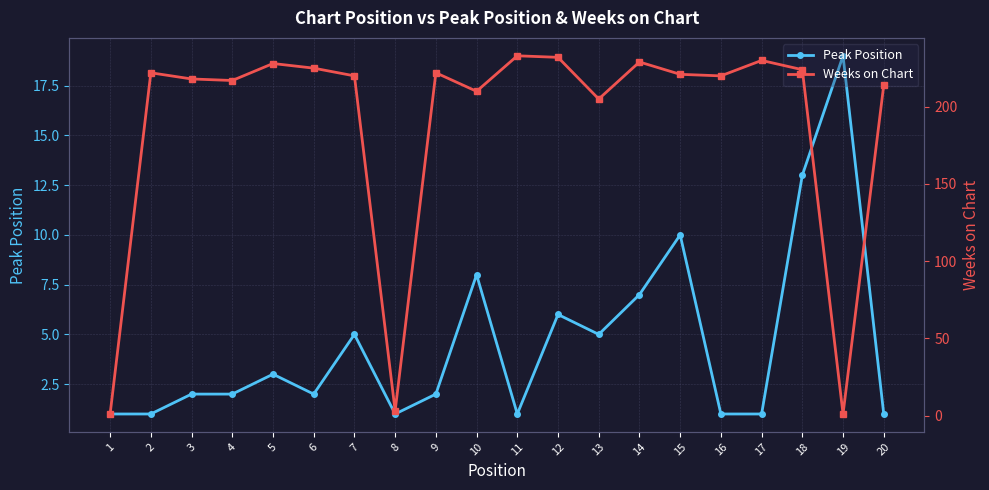

At 2, list the series in order from smallest to largest.

Peak Position, Weeks on Chart